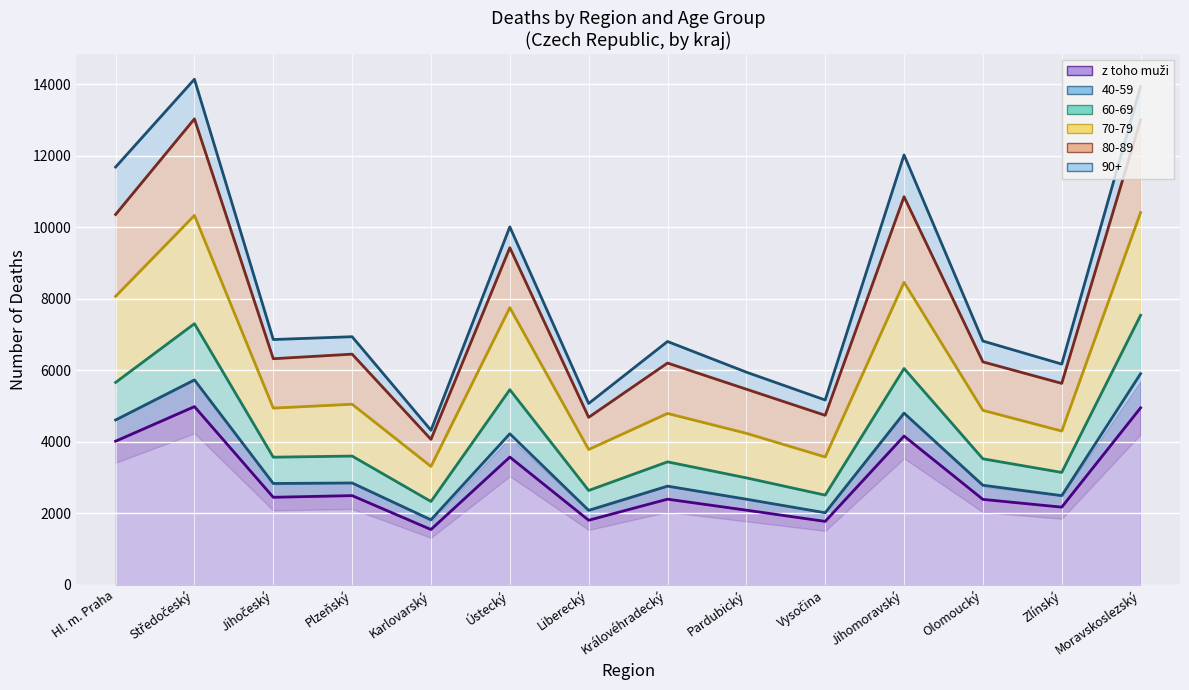

In z toho muži, how many points are lower than both neighbors (excluding endpoints)?

5